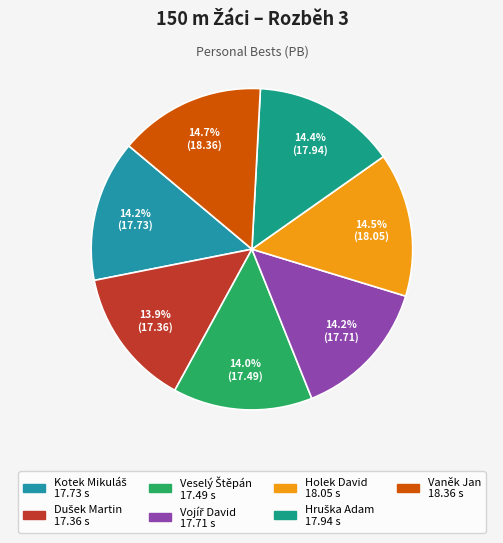

What percentage do Dušek Martin and Vaněk Jan together represent?

28.7%